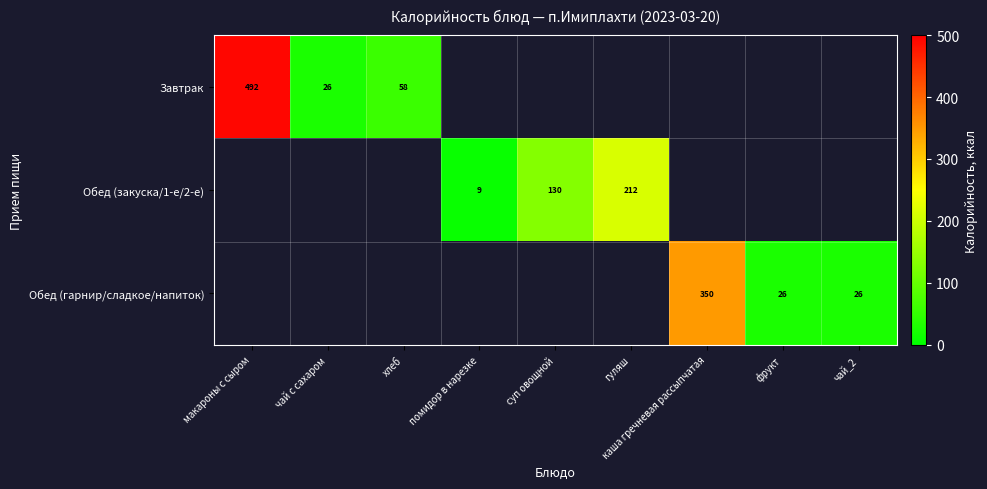

At how many categories does at least one series exceed 51?

5